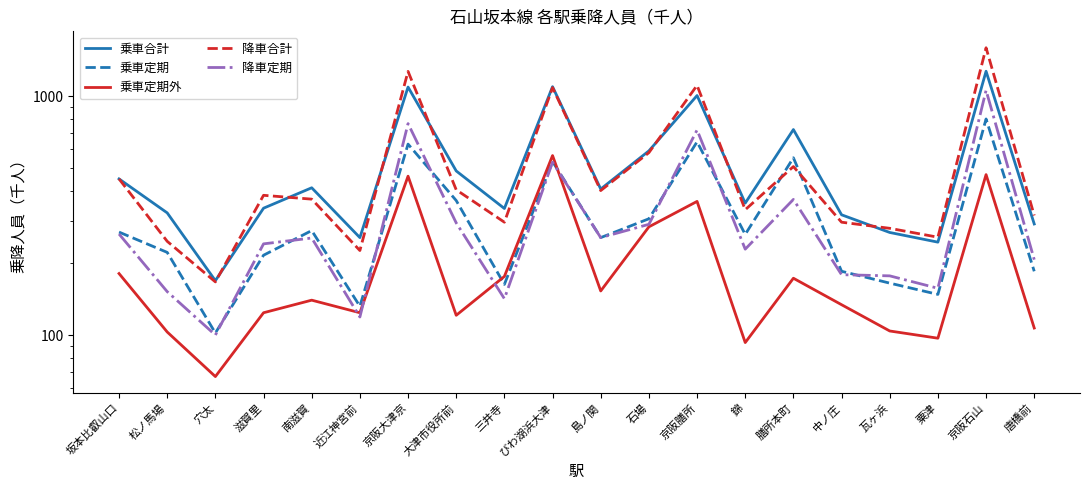

What is the value of the 降車合計 point at the 19th from the left?

1598